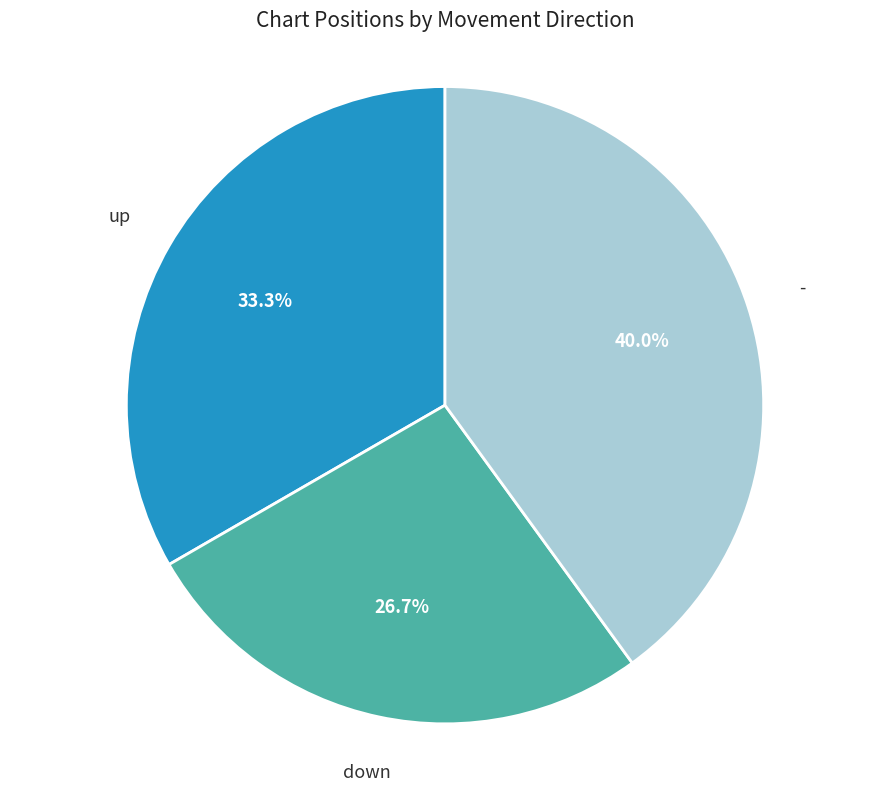

Is there a majority slice in this chart?

No